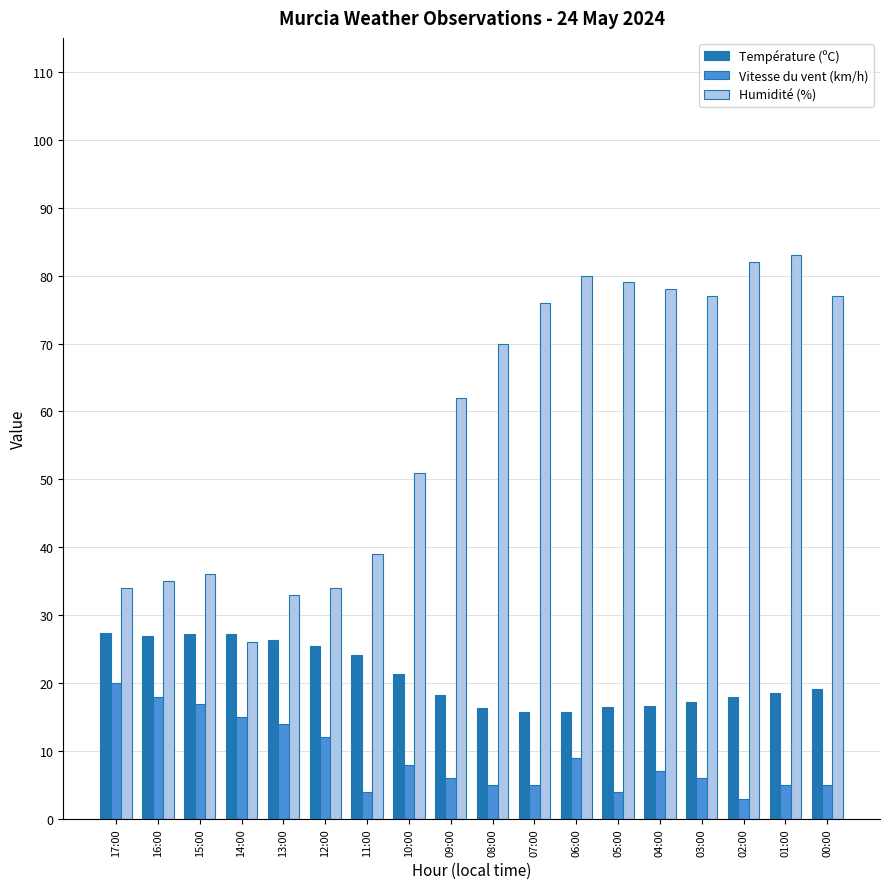

What is the minimum value for Humidité (%)?

26.0